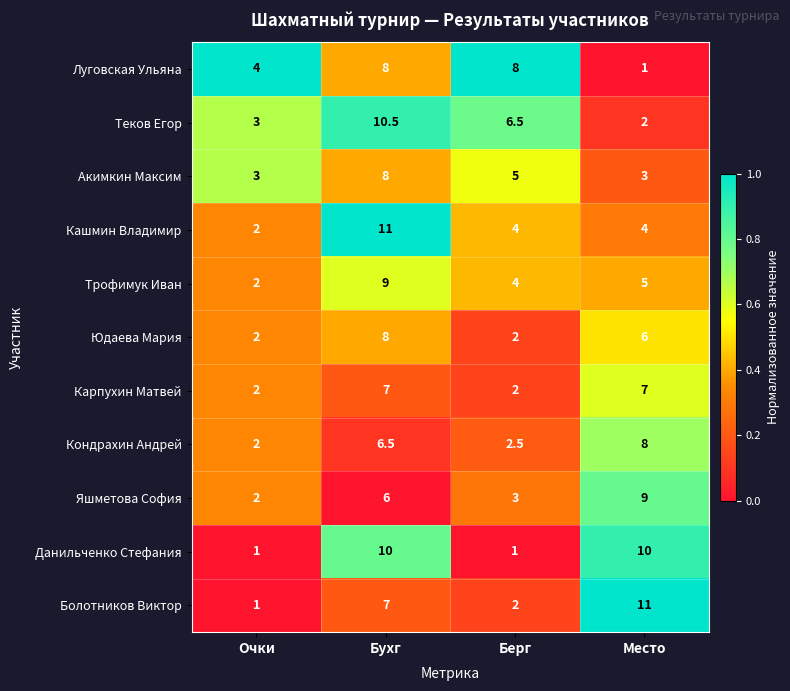

What is the sum of the Трофимук Иван values at Берг and Место?

9.0